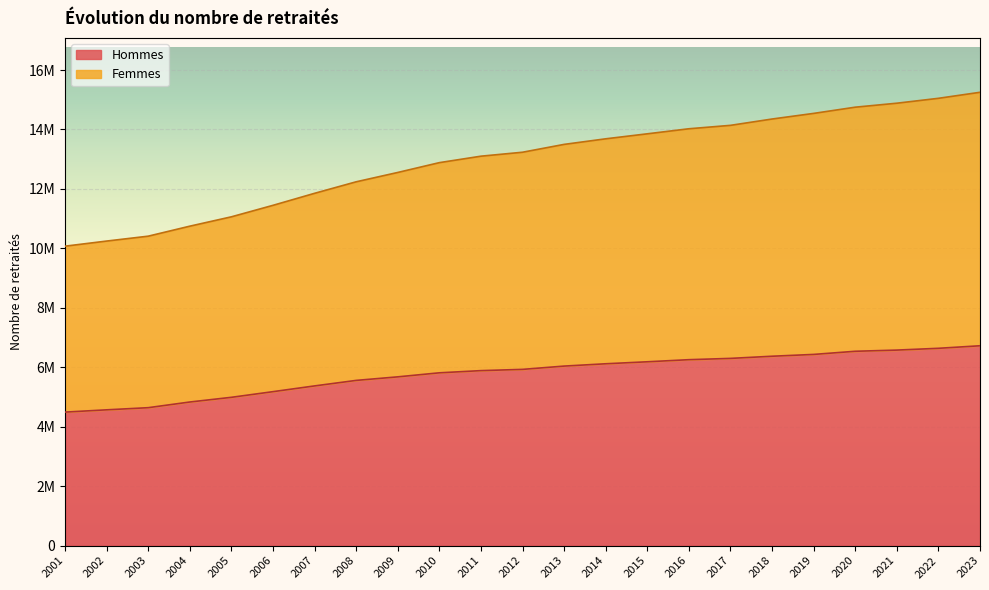

The value of Femmes at 2020 is 14750688. True or false?

True